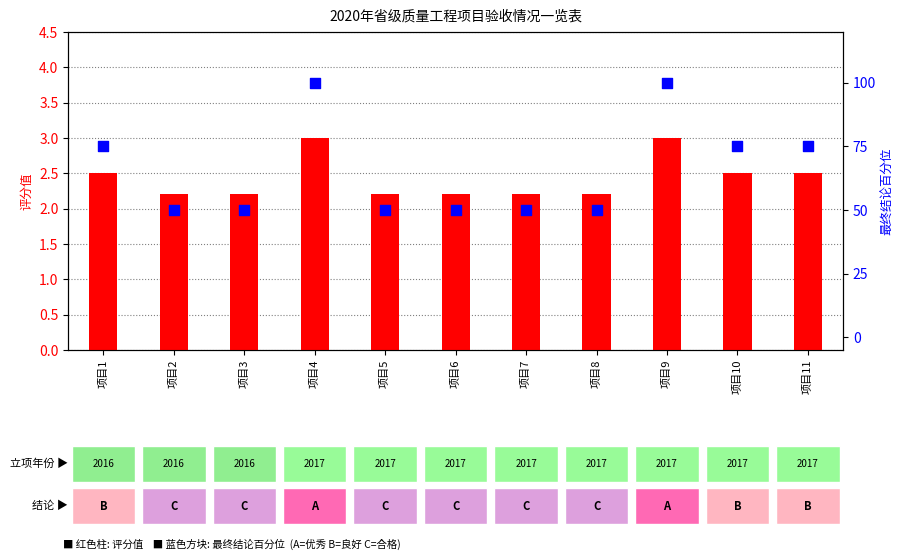

Which series has the largest total across all categories?

最终结论百分位